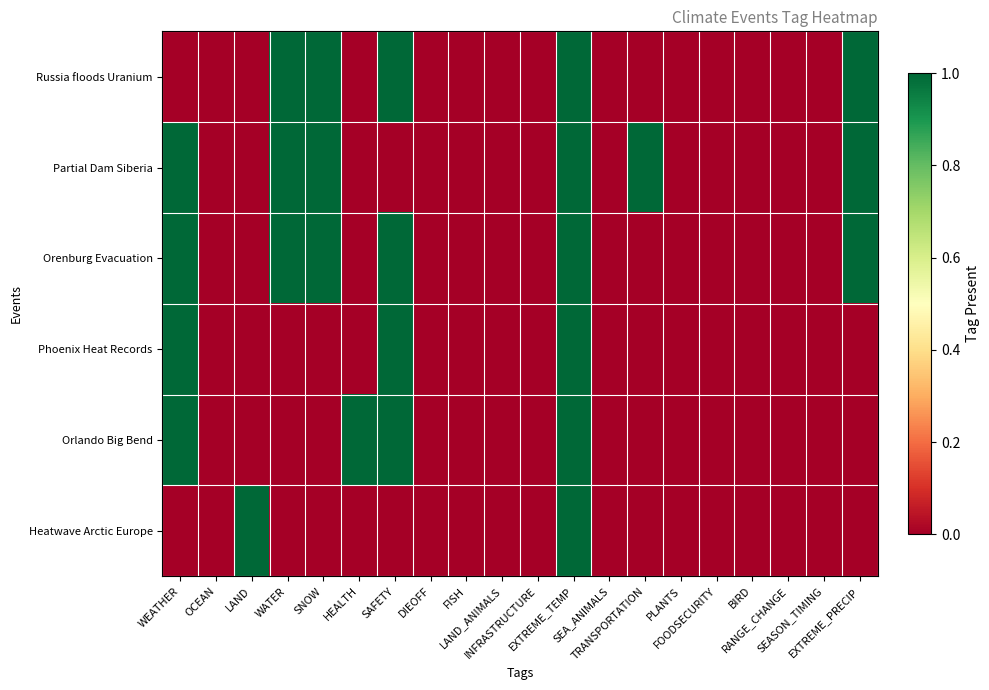

Count the number of data series in this chart.

6